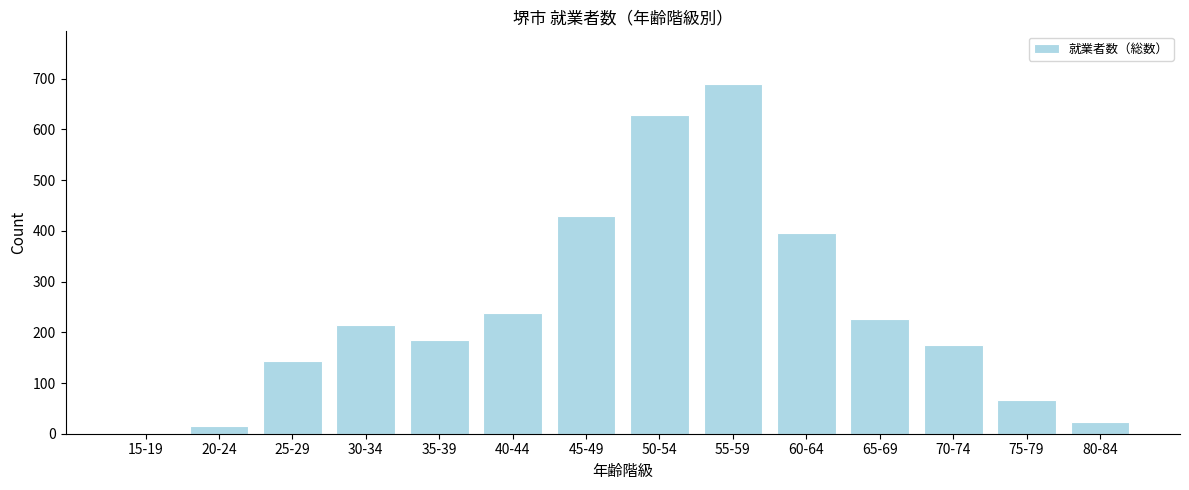

Reading left to right, list all the values displayed in this chart.

15-19=1	20-24=16	25-29=143	30-34=215	35-39=185	40-44=238	45-49=429	50-54=628	55-59=690	60-64=396	65-69=226	70-74=175	75-79=67	80-84=23